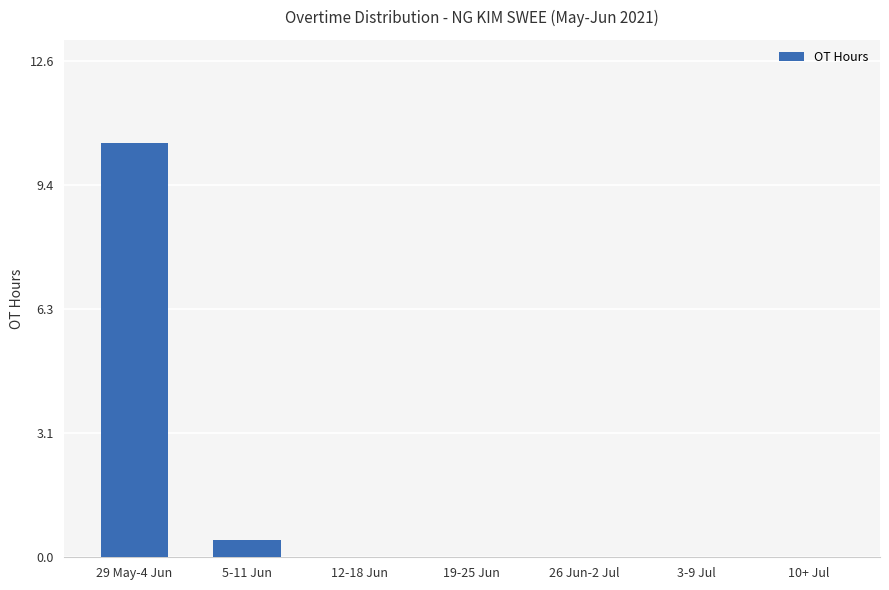

What is the sum of the values at 29 May-4 Jun and 10+ Jul?

10.5